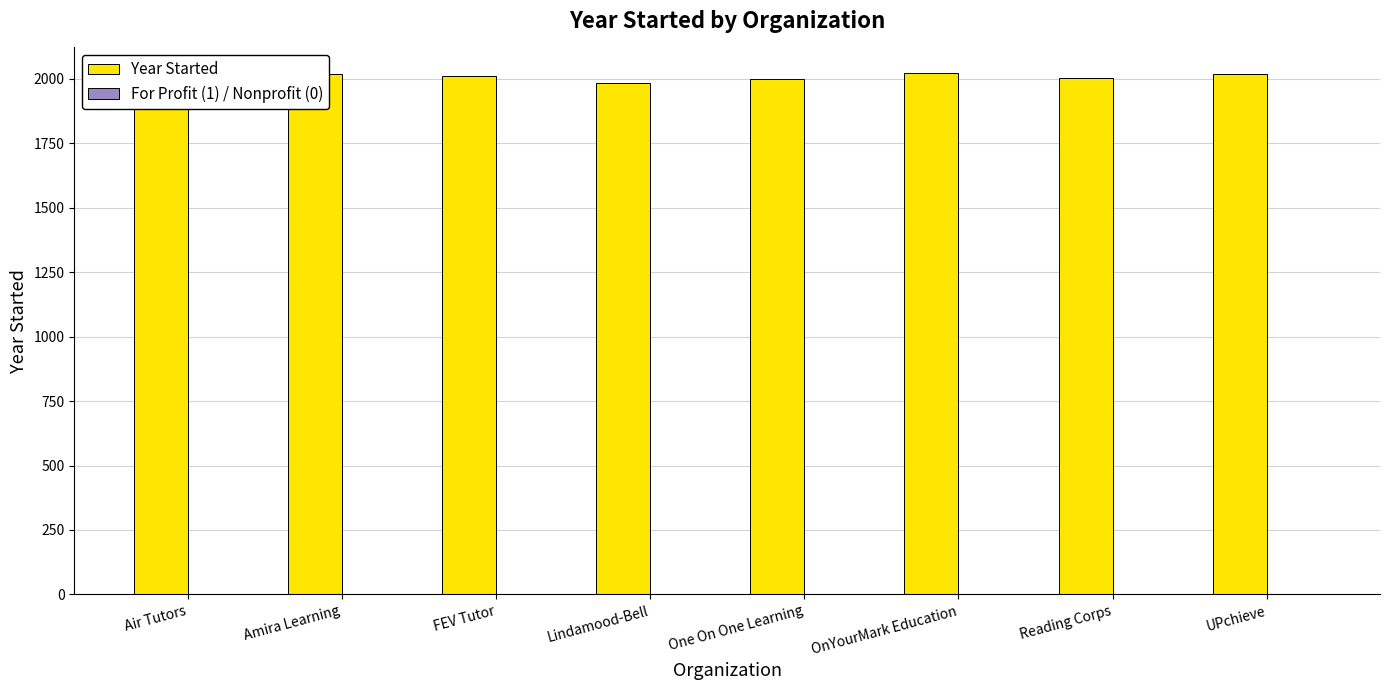

Is it true that Year Started equals 701 at Reading Corps?

False